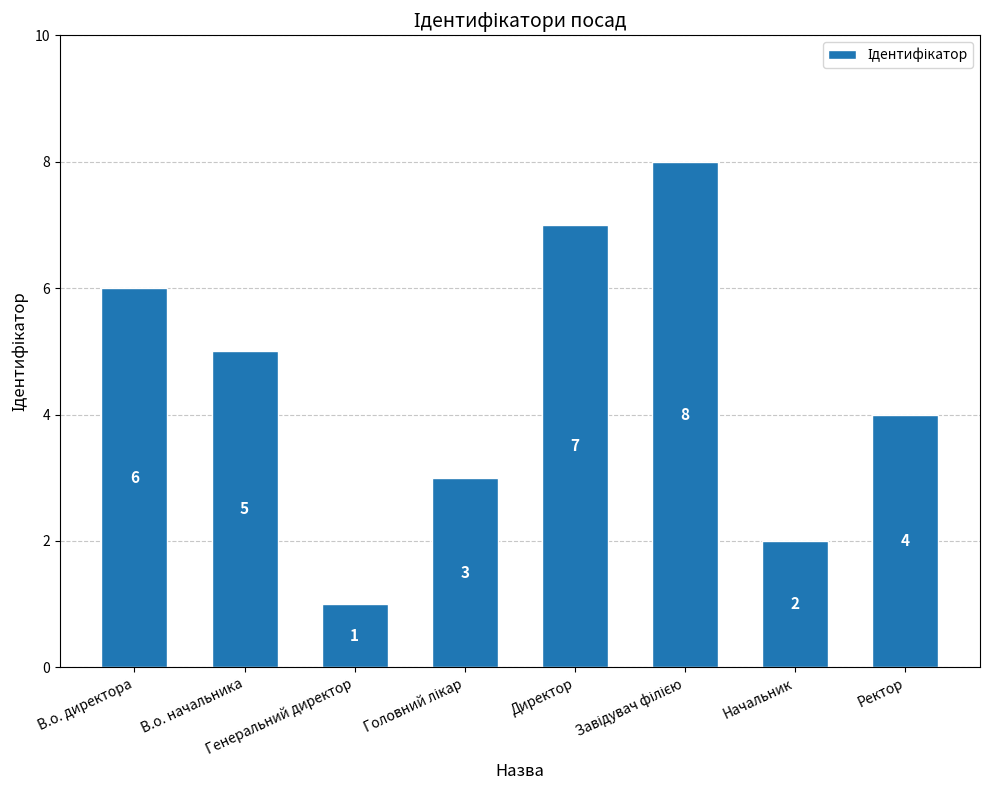

What is the difference between the second highest and minimum values?

6